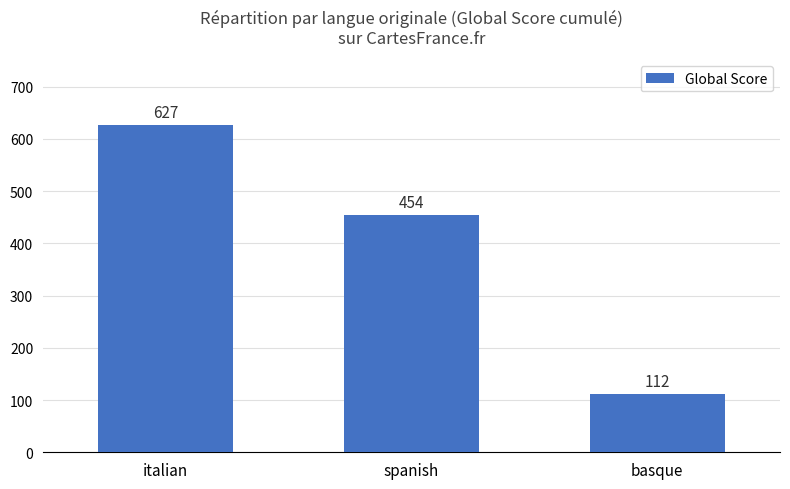

List the labels in order of value, smallest first.

basque, spanish, italian